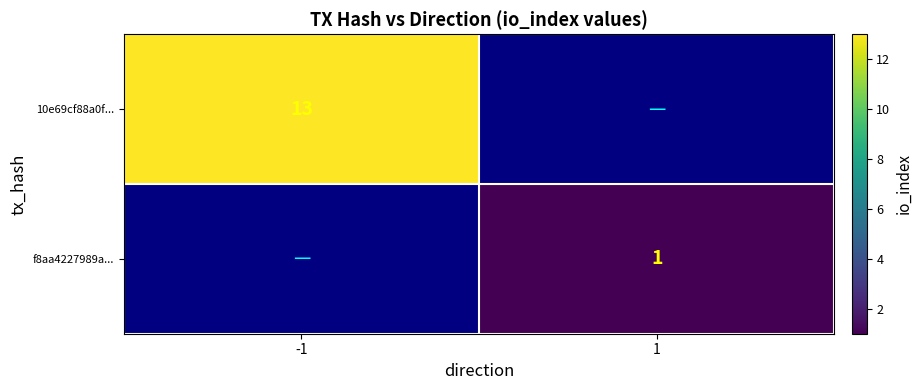

The 10e69cf88a0f... series shows 22 at -1. True or false?

False